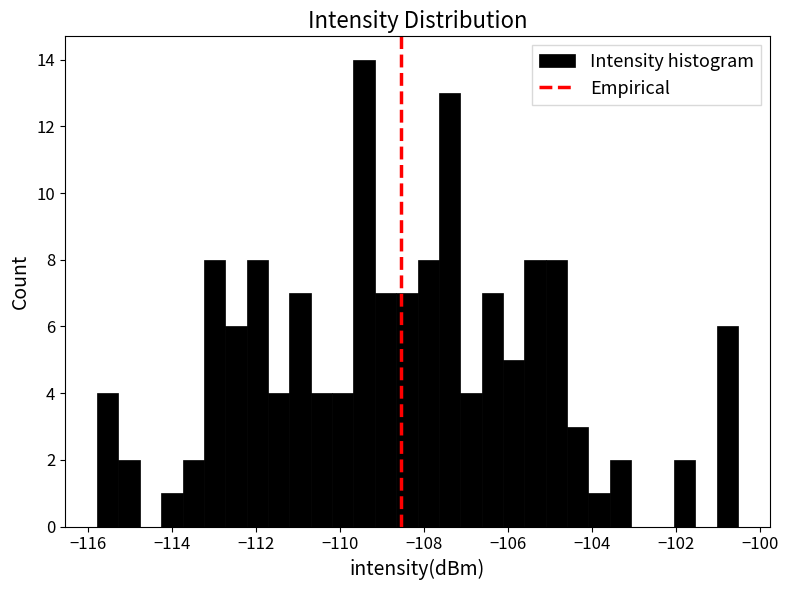

Around what value on the x-axis is the tallest bar? Give the approximate position of its centre, as read against the axis.

-109.4